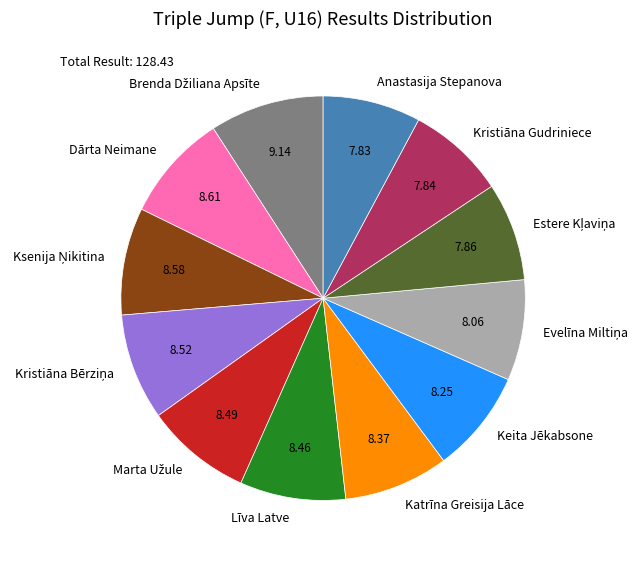

Does any single category account for the majority?

No